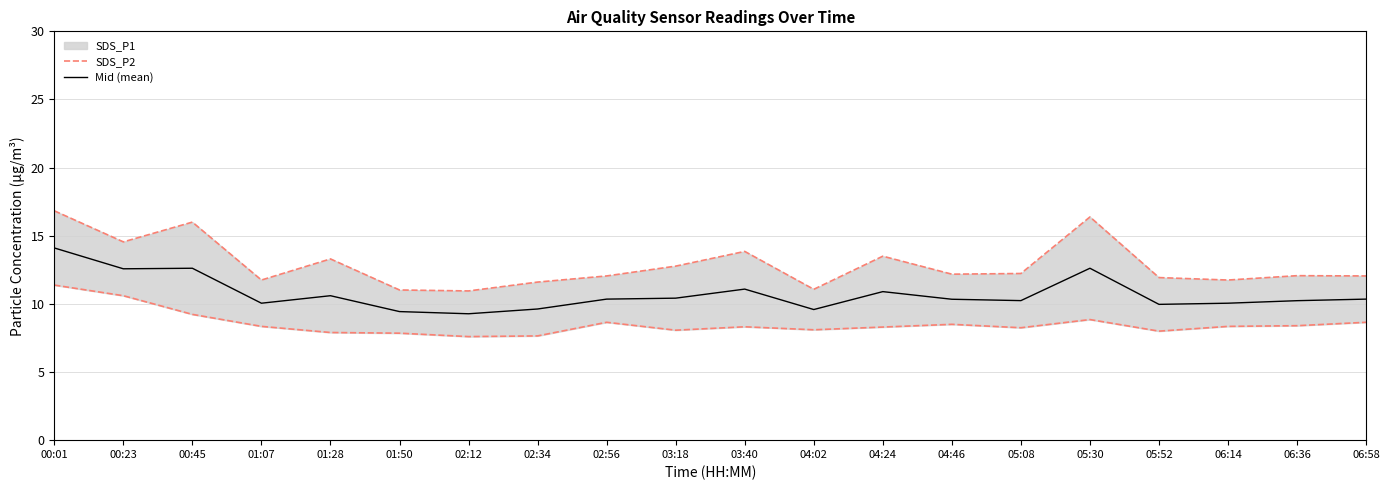

How many lines are shown in the chart?

2